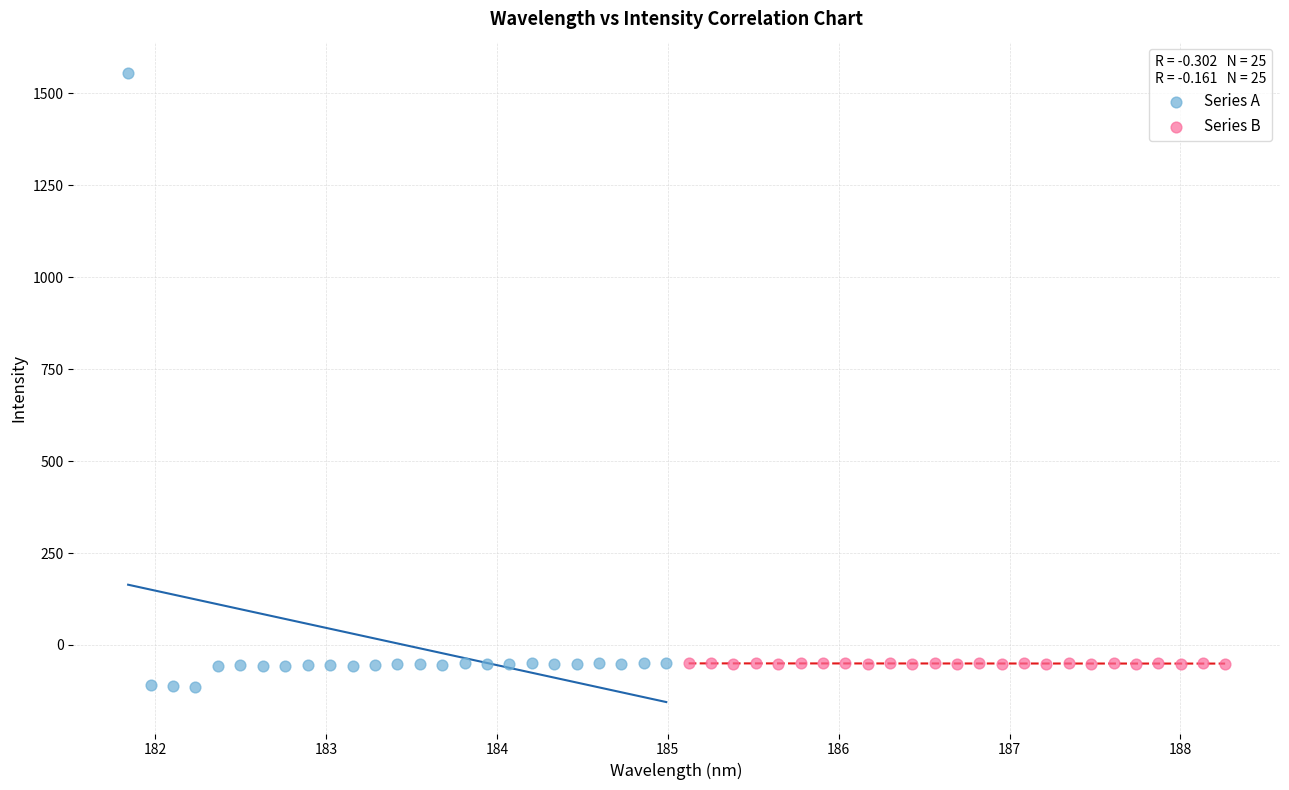

Which series contains the highest Y value?

Series A